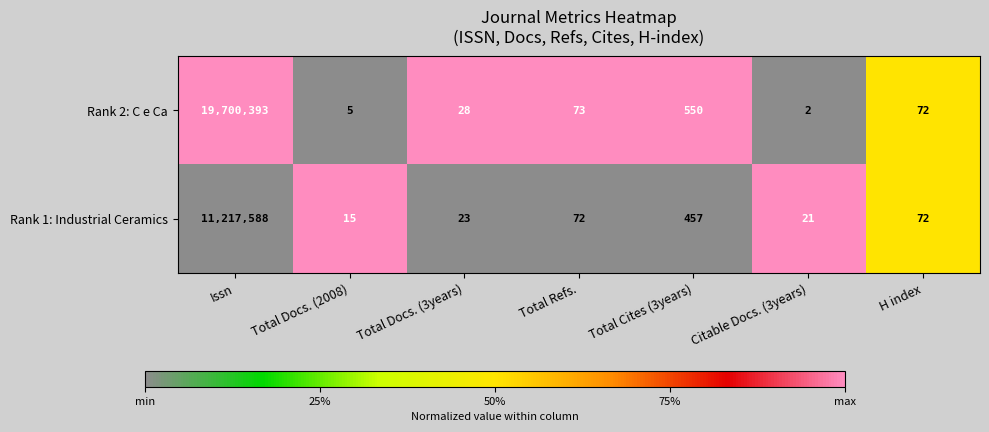

Where does the Rank 1: Industrial Ceramics series first go above 72?

Issn